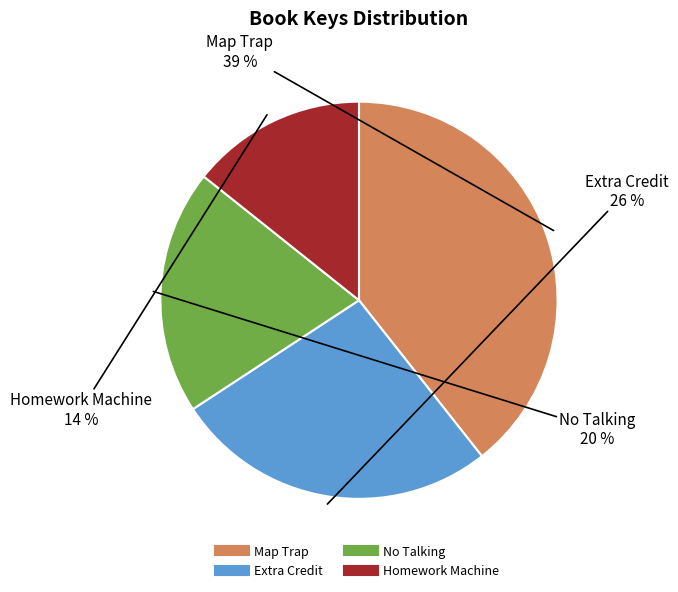

Is there a majority slice in this chart?

No